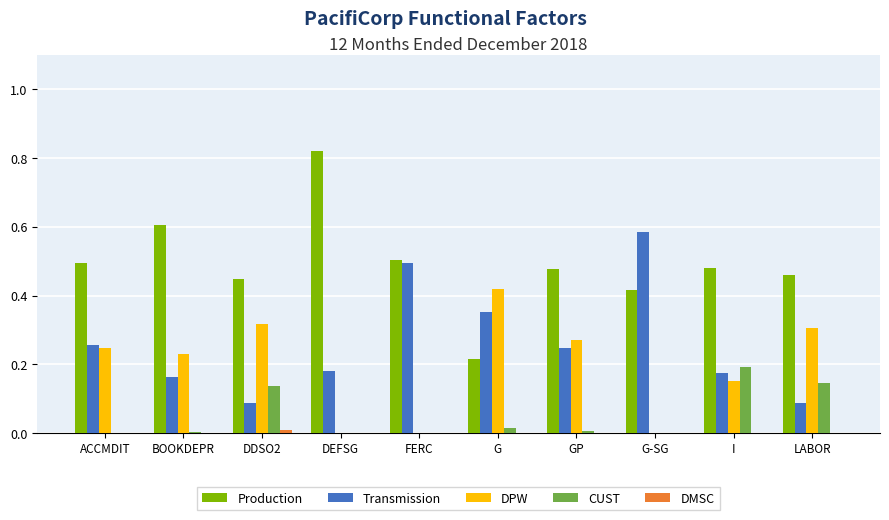

Which series has the largest total across all categories?

Production